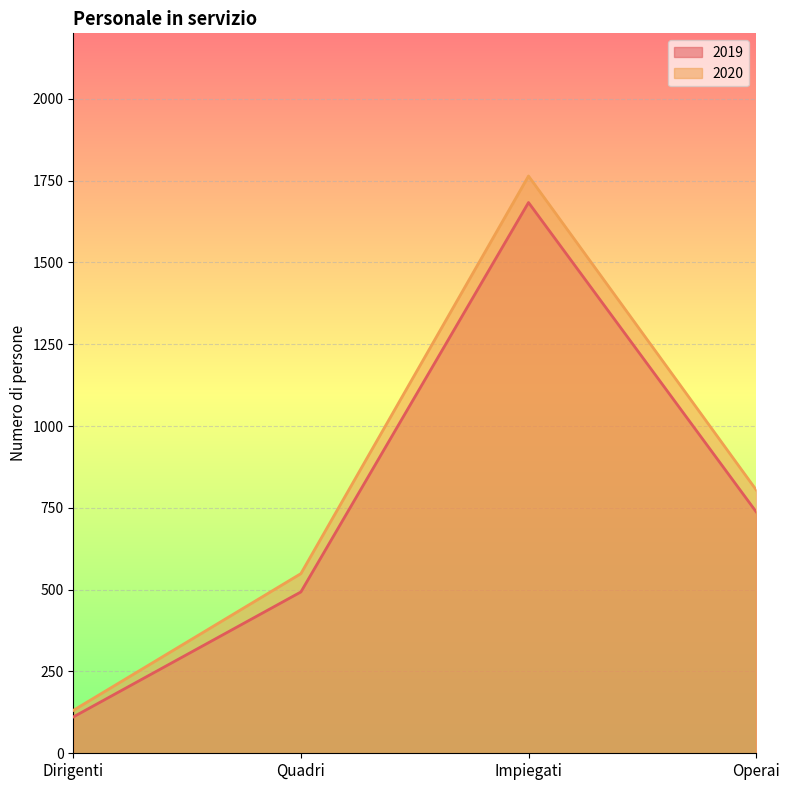

In 2020, how many points are higher than both neighbors (excluding endpoints)?

1